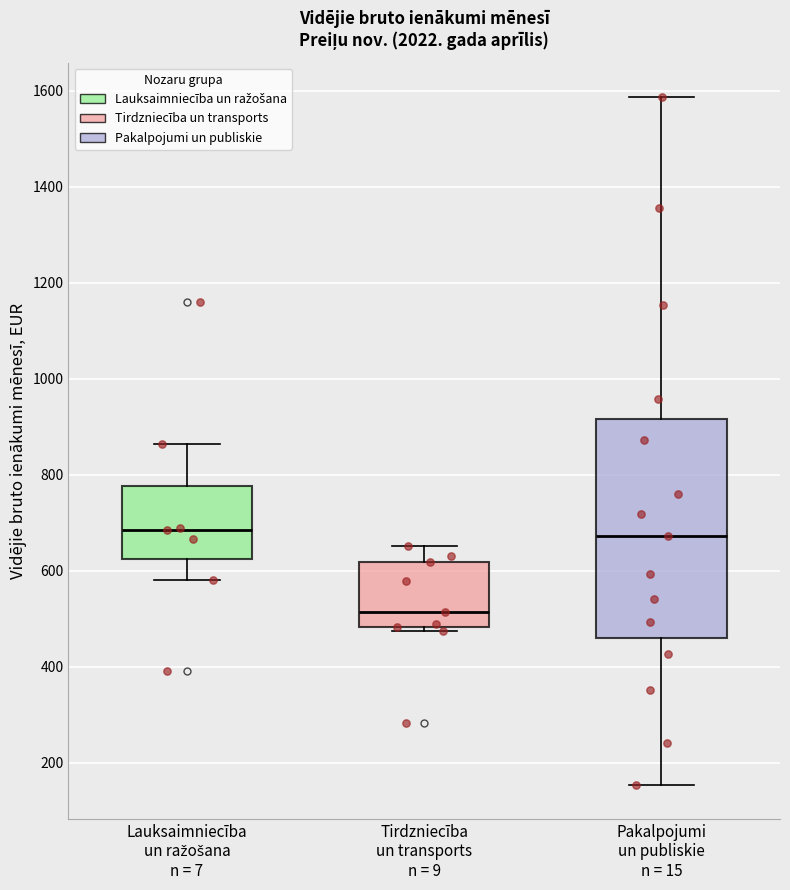

Comparing the boxes themselves (not the whiskers), which one is the tallest?

Pakalpojumi un publiskie n = 15